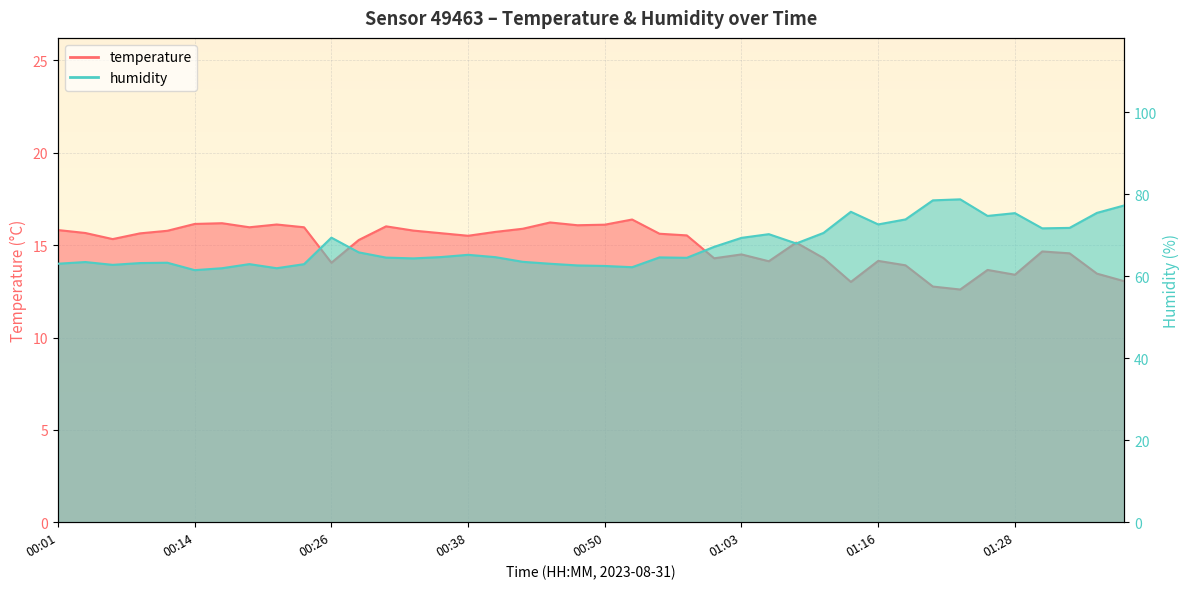

At which category does temperature reach its first local valley?

00:06